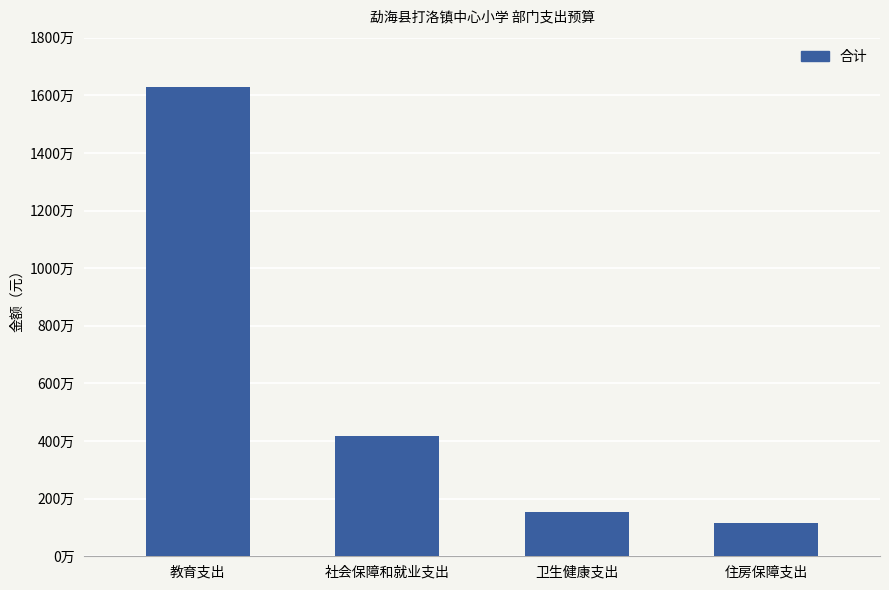

True or false: the data shows 1550691.2 at 卫生健康支出.

True